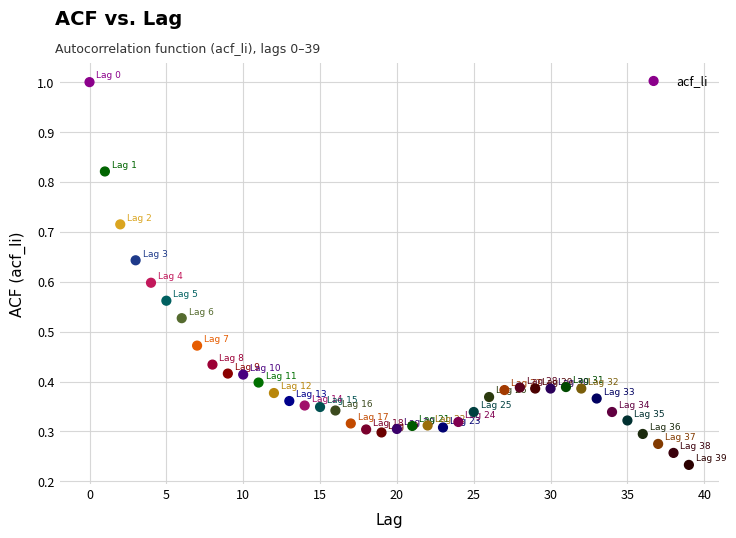

How many data points are displayed?

40